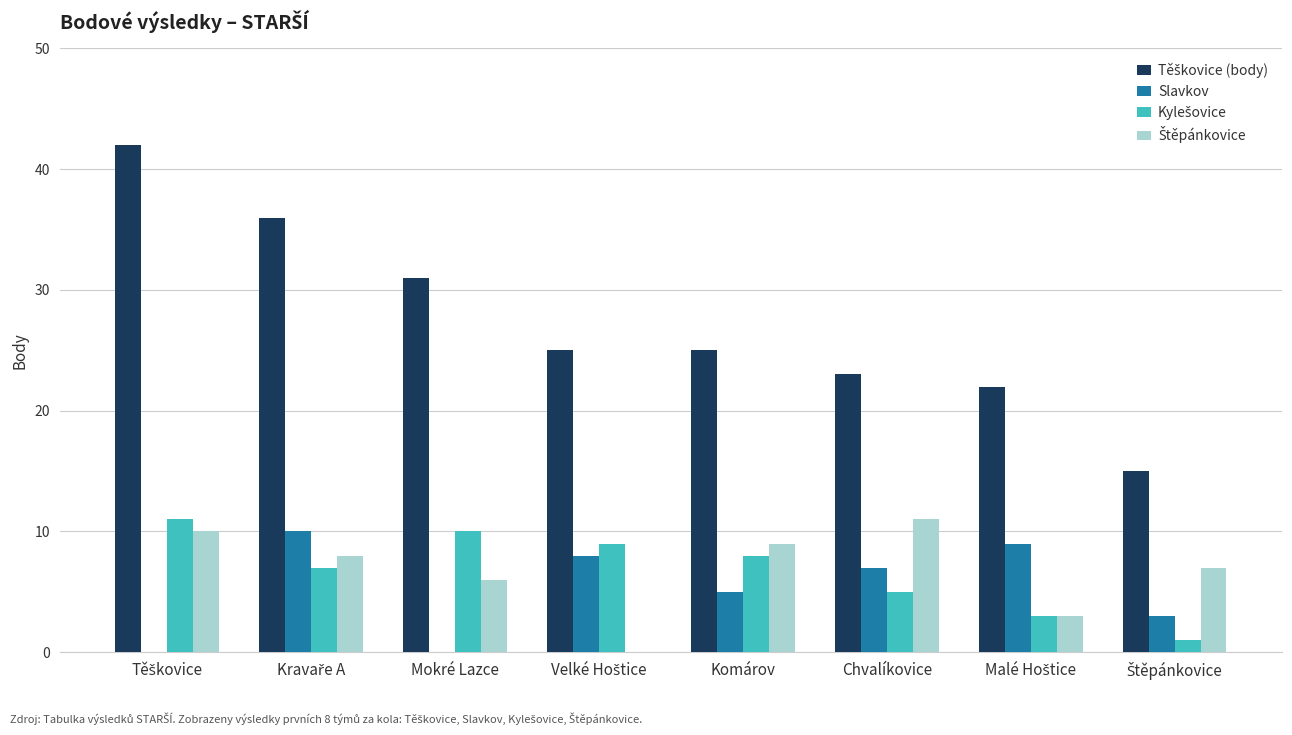

How many distinct data groups are displayed?

4